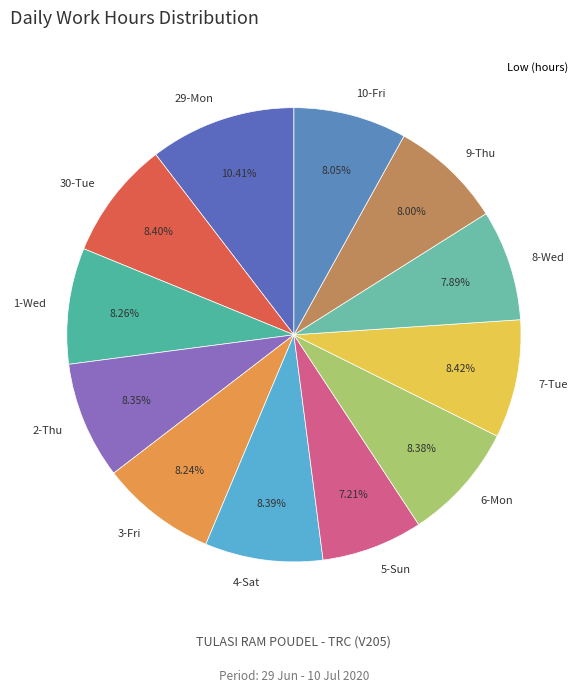

Combined, what portion of the pie is 6-Mon and 30-Tue?

16.8%